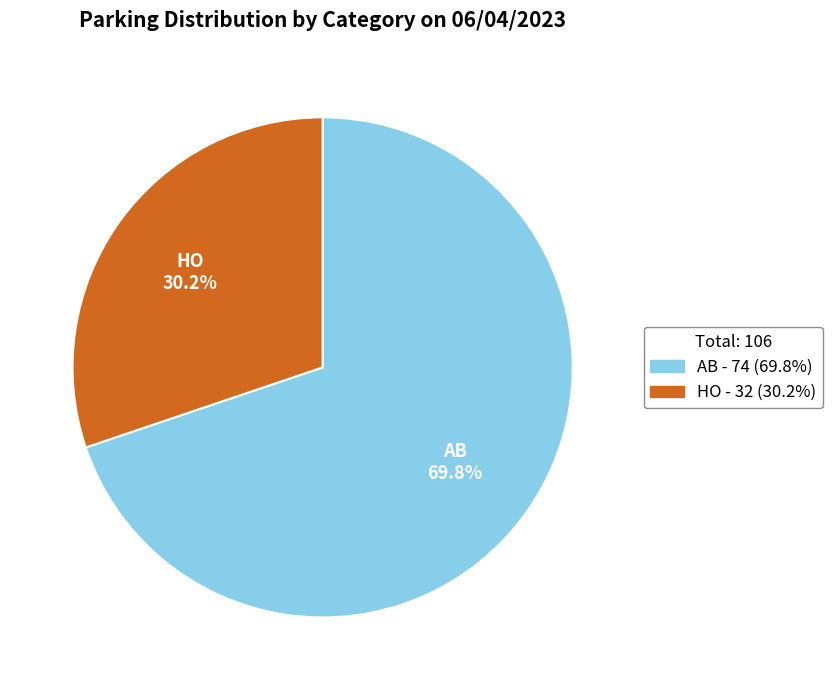

What percentage is the AB slice, to the nearest percent?

70%